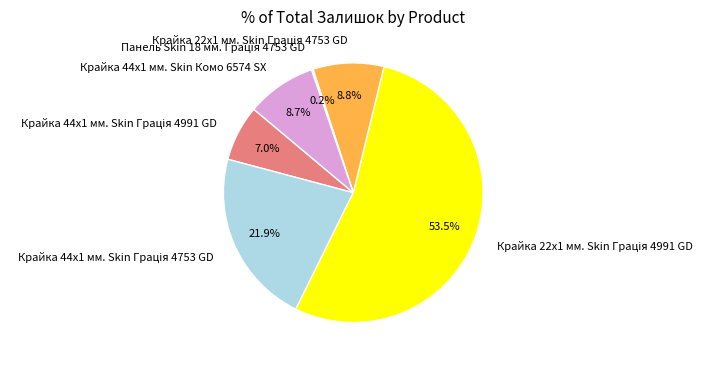

Is there a majority slice in this chart?

Yes